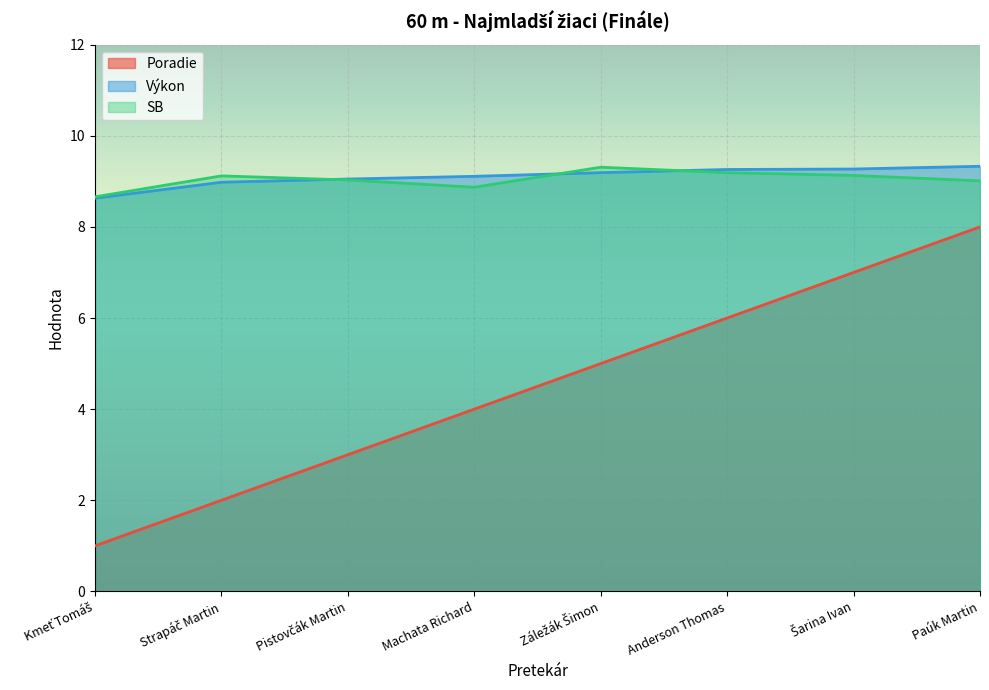

True or false: Poradie and Výkon intersect in this chart.

False